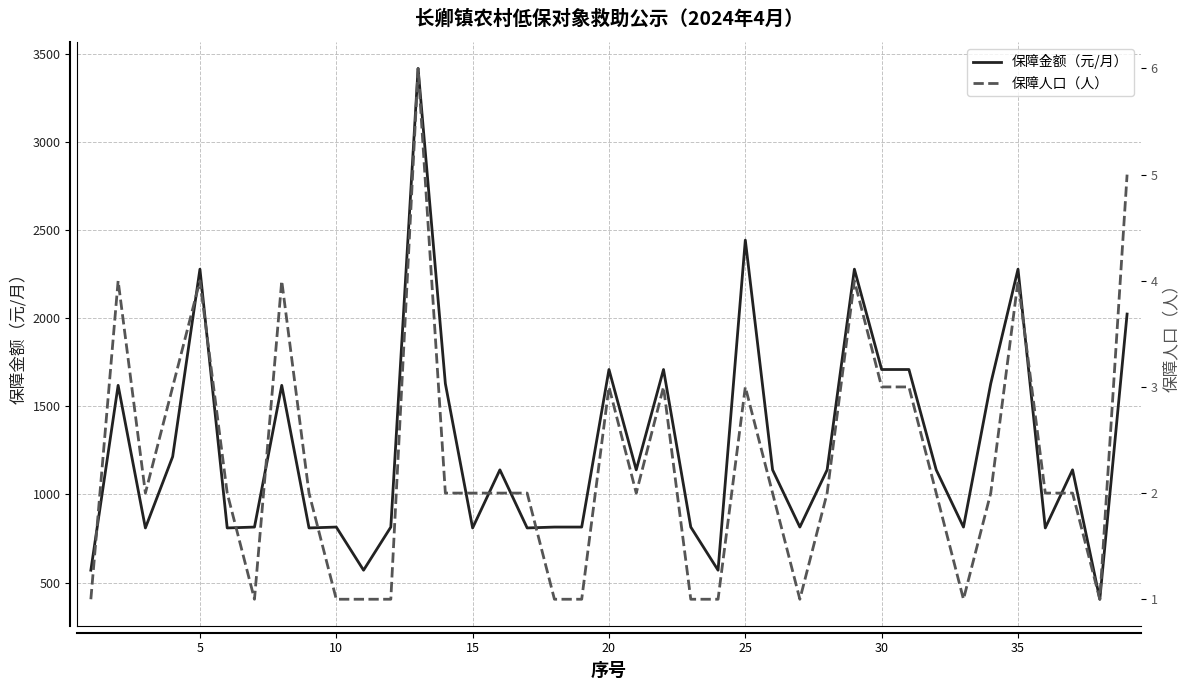

Does the chart have visible grid lines?

Yes